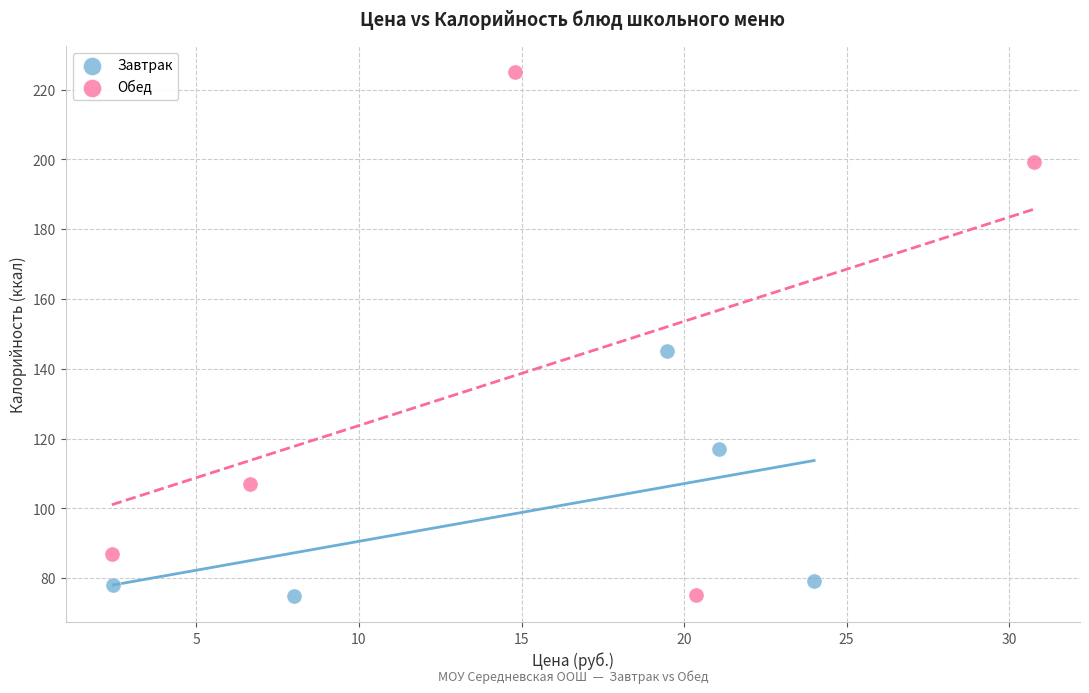

Which series has the largest Y range (max minus min)?

Обед